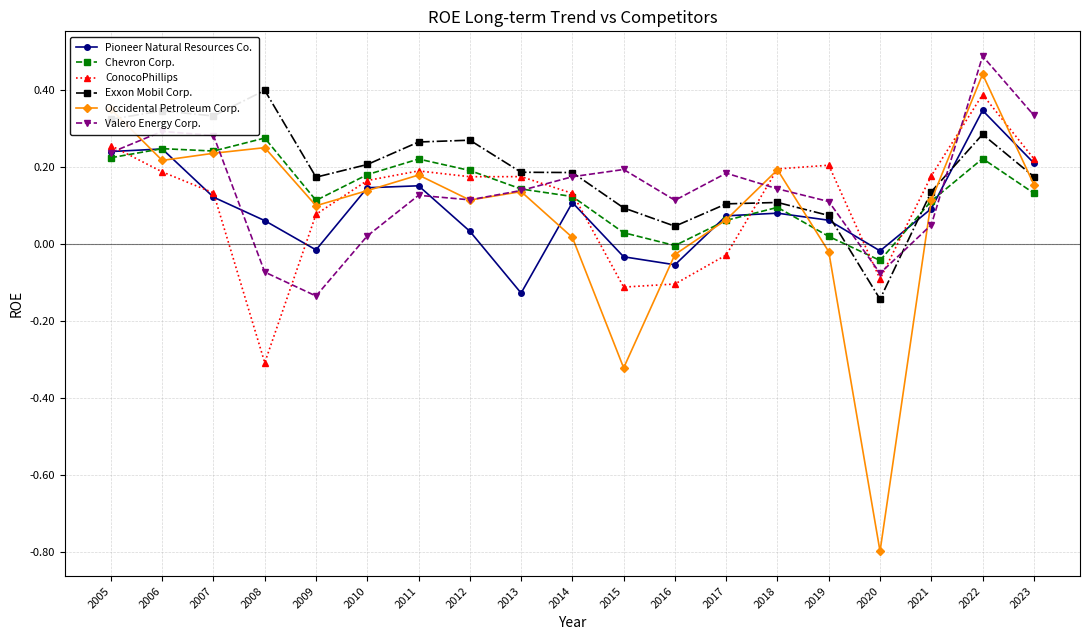

True or false: Exxon Mobil Corp. has a value of 0.3 at 2012.

True